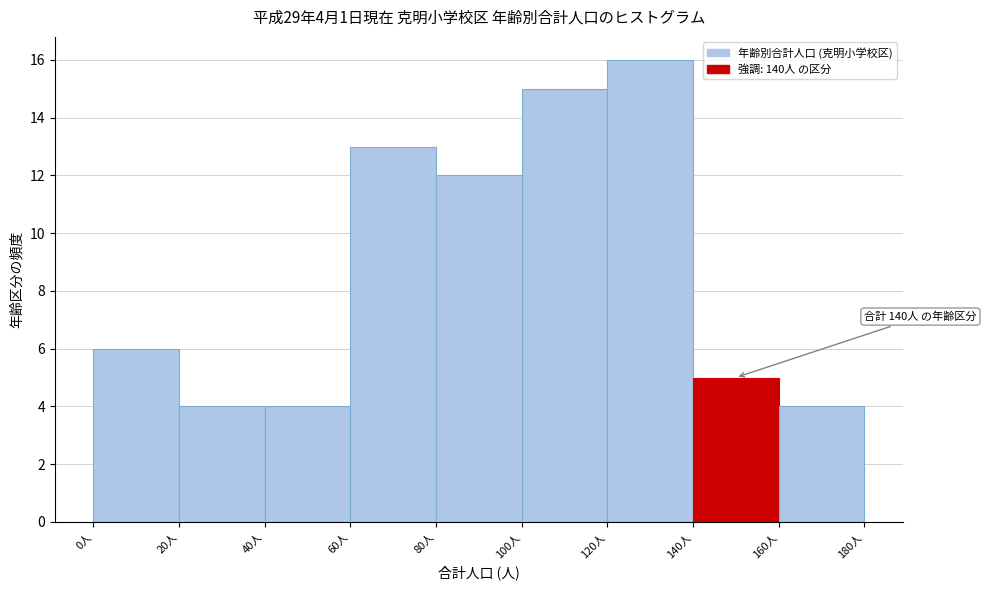

Over which range of the x-axis is the bar tallest?

120 to 140